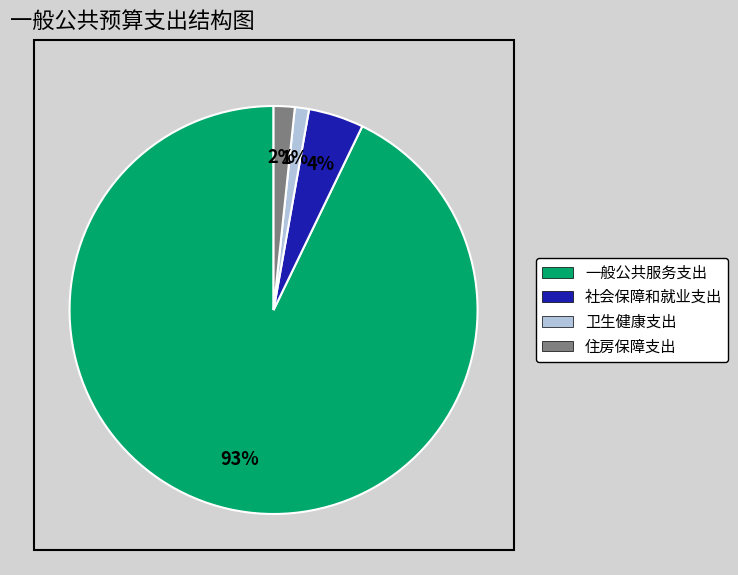

Count the number of slices in the pie.

4